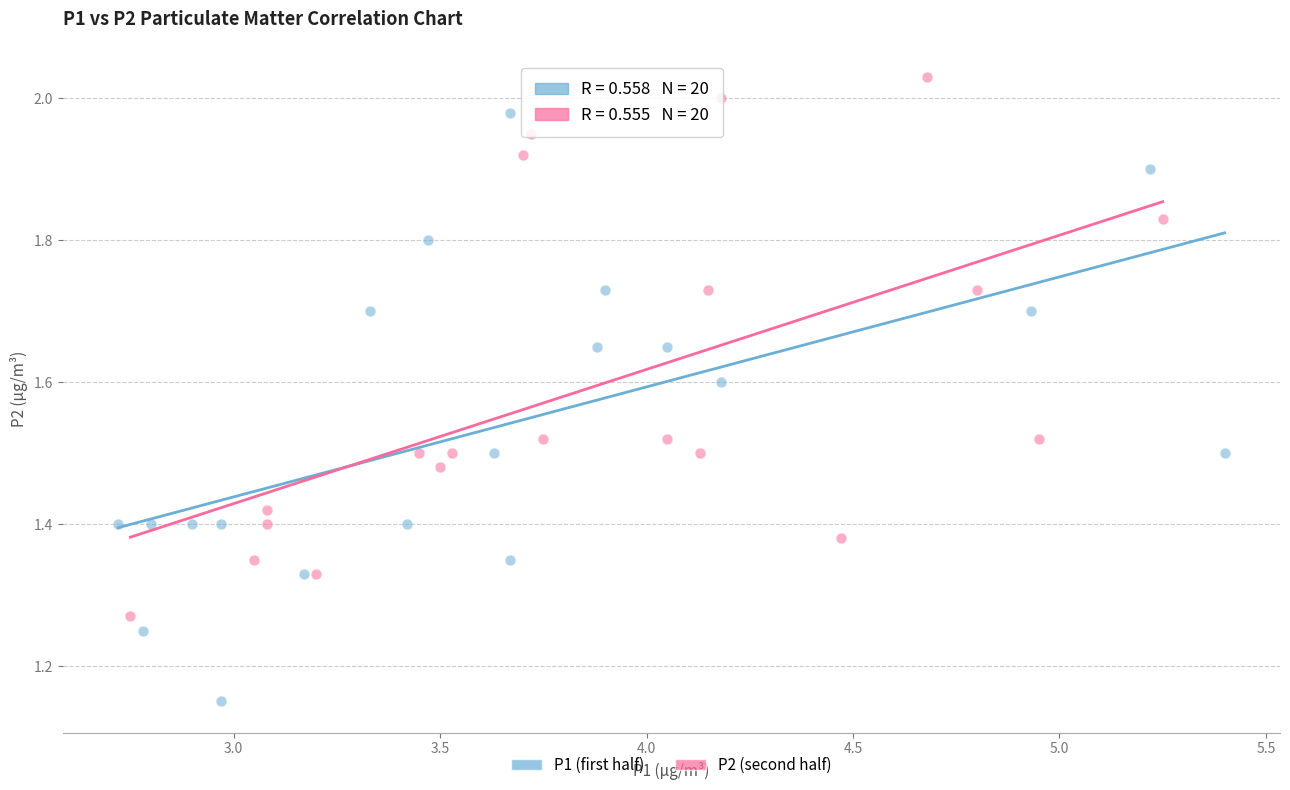

Which series contains the lowest Y value?

P1 (first half)